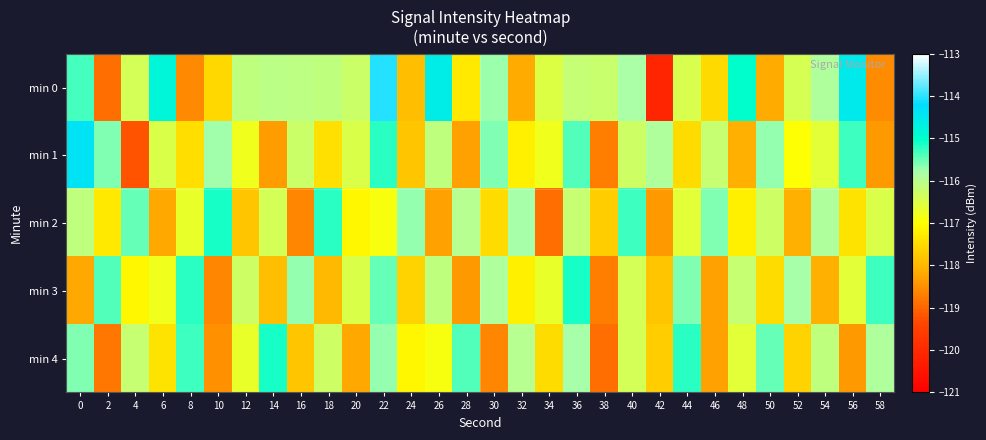

Rank the series by their maximum value, from highest to lowest.

min 0, min 1, min 2, min 3, min 4